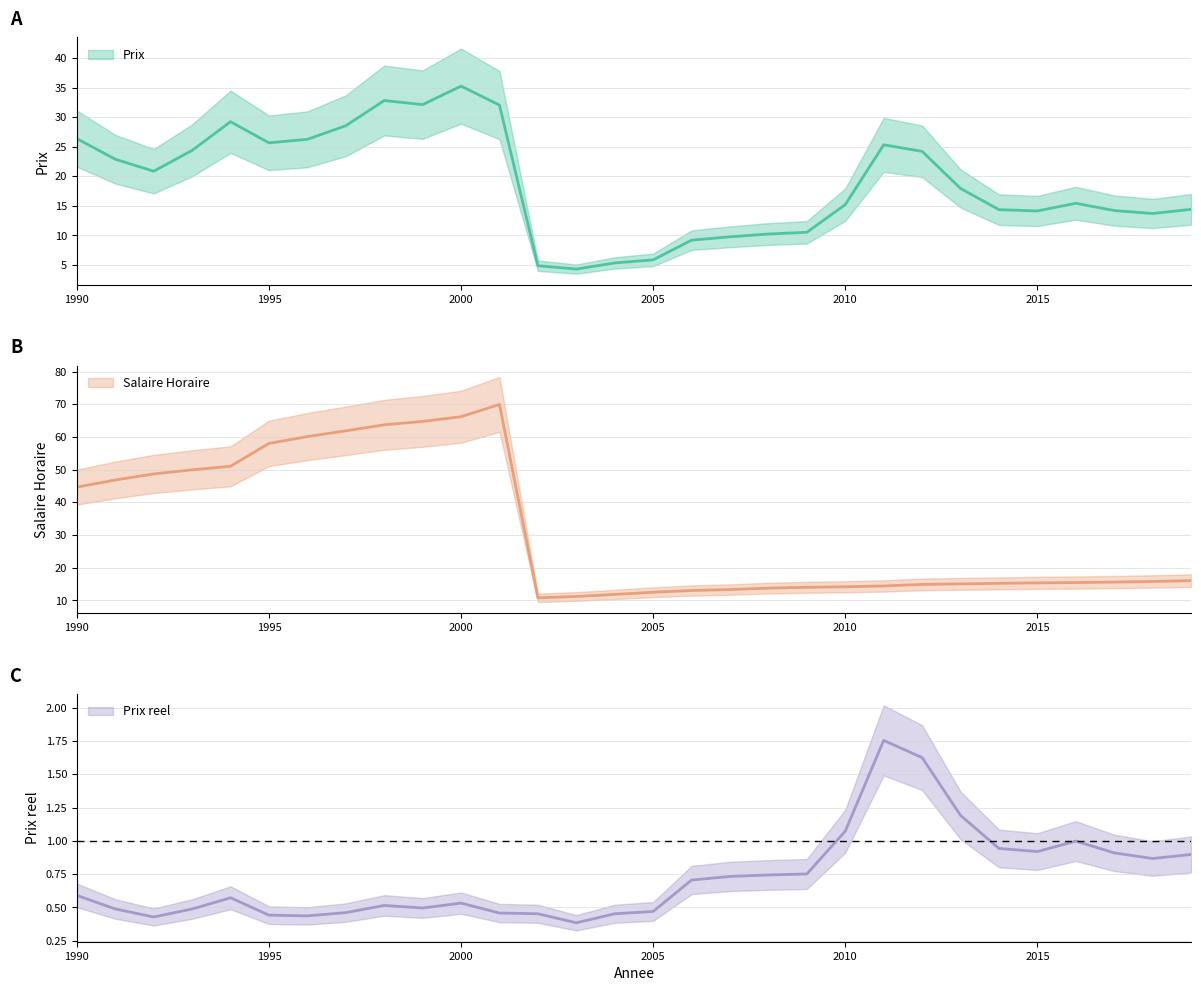

How many data points does each series have?

30